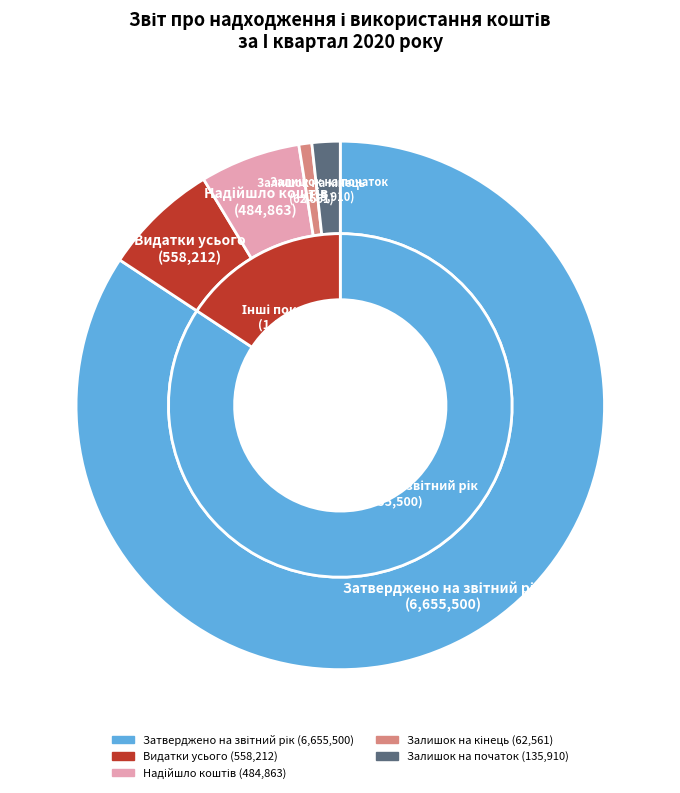

The Затверджено на звітний рік slice represents 74% of the pie. True or false?

False